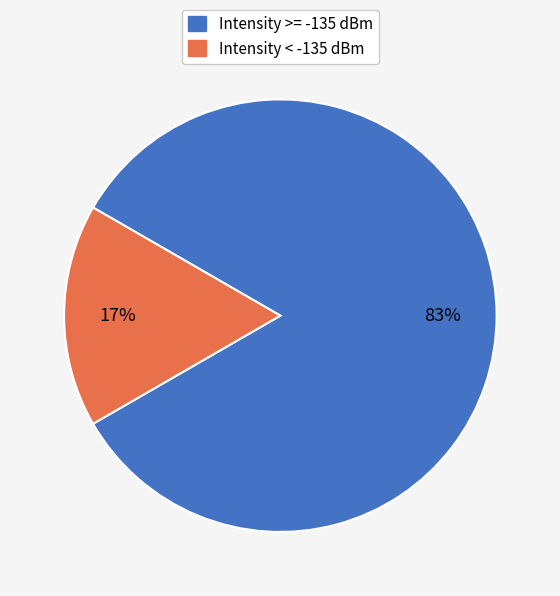

Rank the categories by value from highest to lowest.

Intensity >= -135 dBm, Intensity < -135 dBm